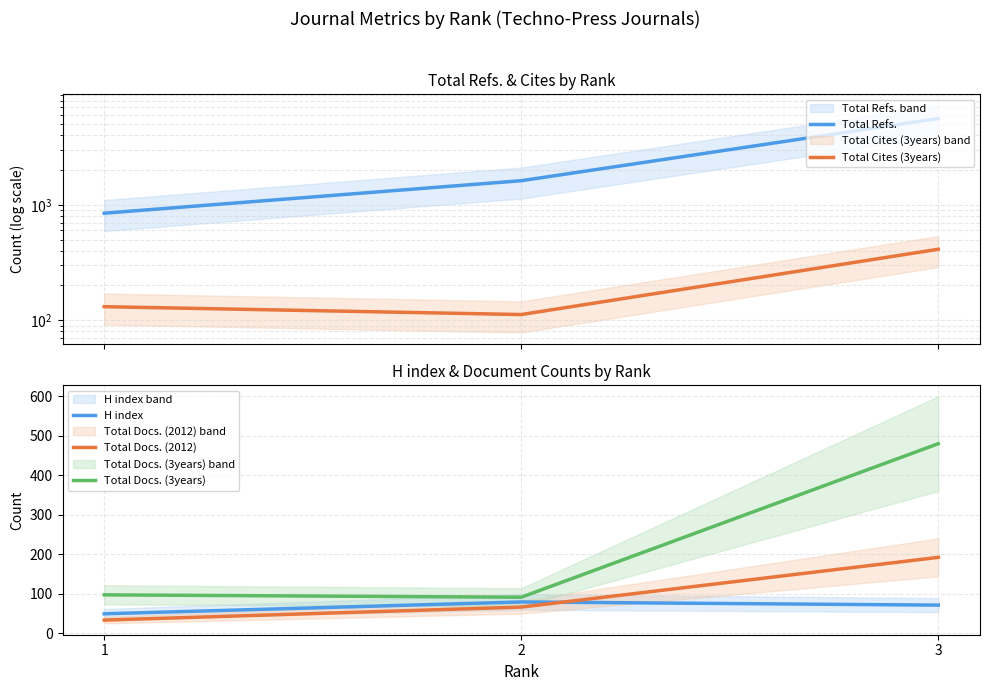

What is the highest value of the Total Docs. (3years) series?

480